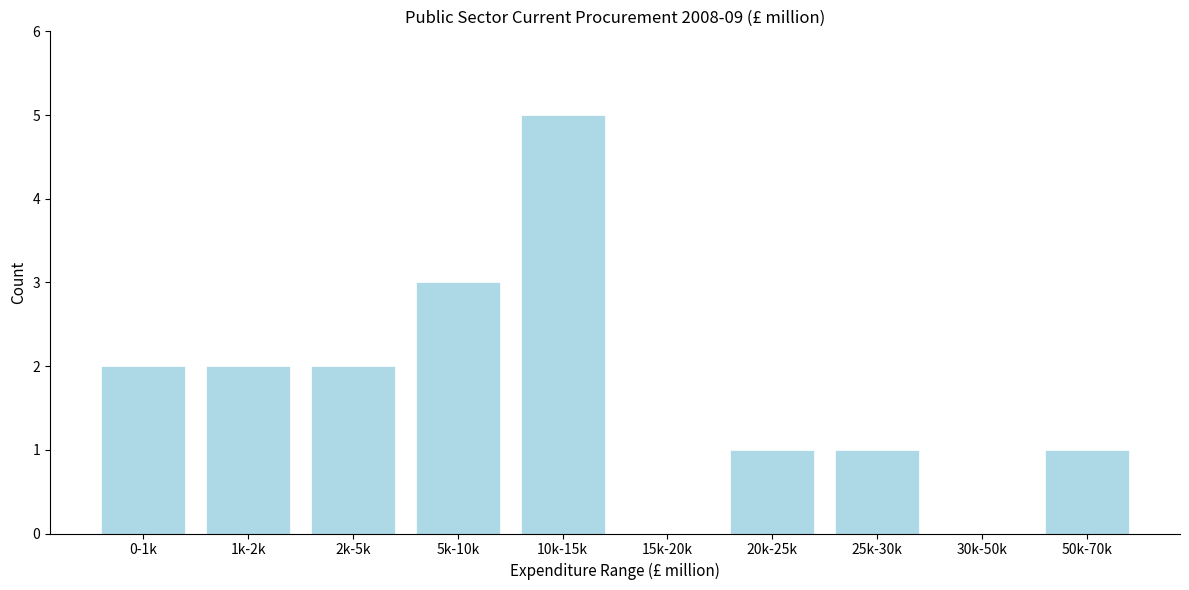

Reading left to right, transcribe all the data shown in this chart.

0-1k=2	1k-2k=2	2k-5k=2	5k-10k=3	10k-15k=5	15k-20k=0	20k-25k=1	25k-30k=1	30k-50k=0	50k-70k=1